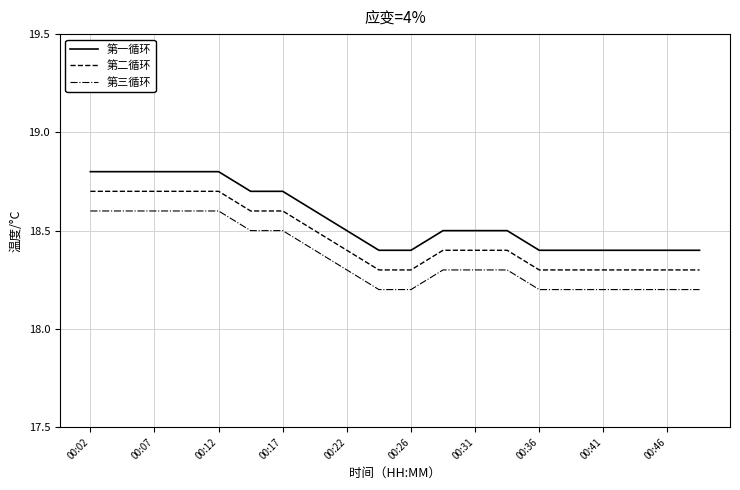

What is the difference between the maximum and minimum values in the 第一循环 series?

0.4